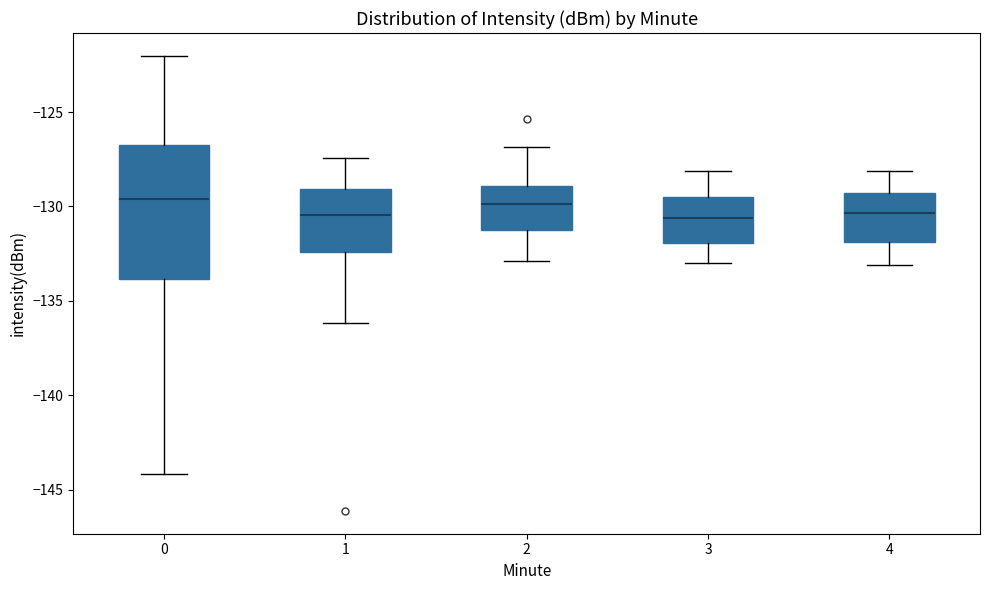

Which box is the tallest, from its lower edge to its upper edge?

0